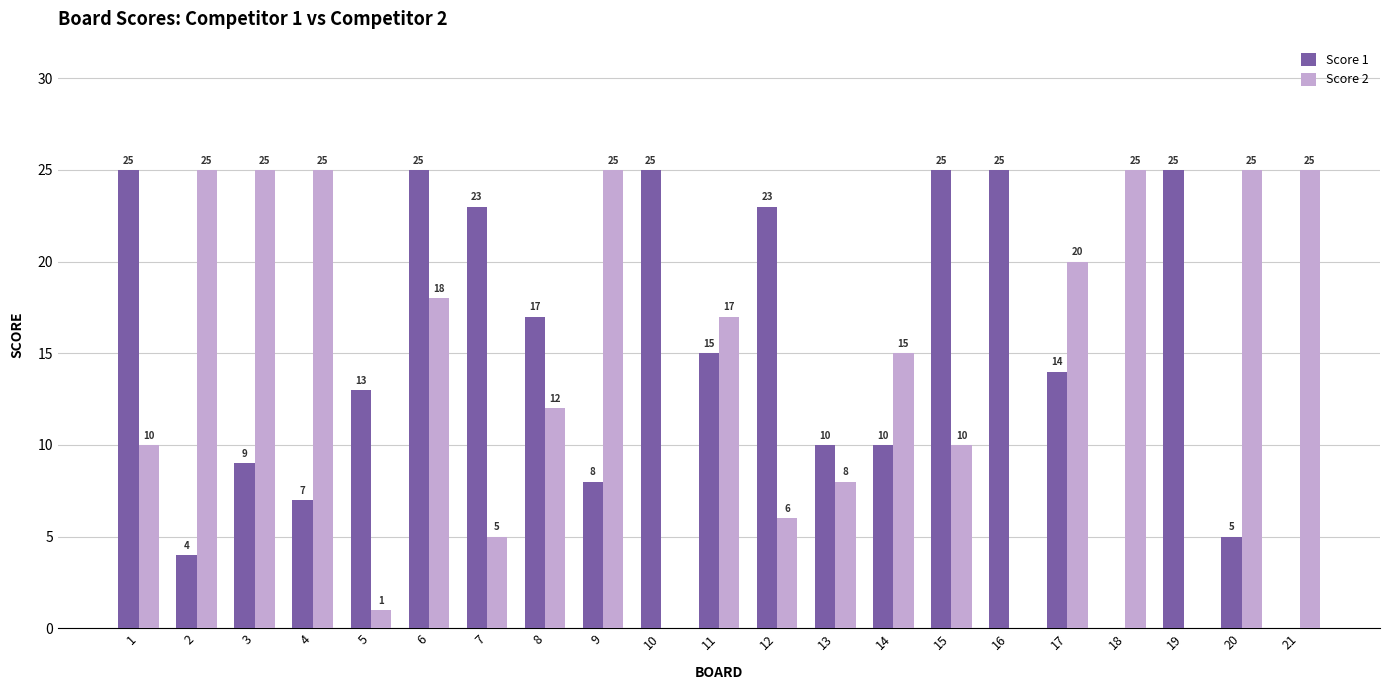

Reading left to right, extract all data points from this chart.

Score 1: 25	4	9	7	13	25	23	17	8	25	15	23	10	10	25	25	14	0	25	5	0
Score 2: 10	25	25	25	1	18	5	12	25	0	17	6	8	15	10	0	20	25	0	25	25